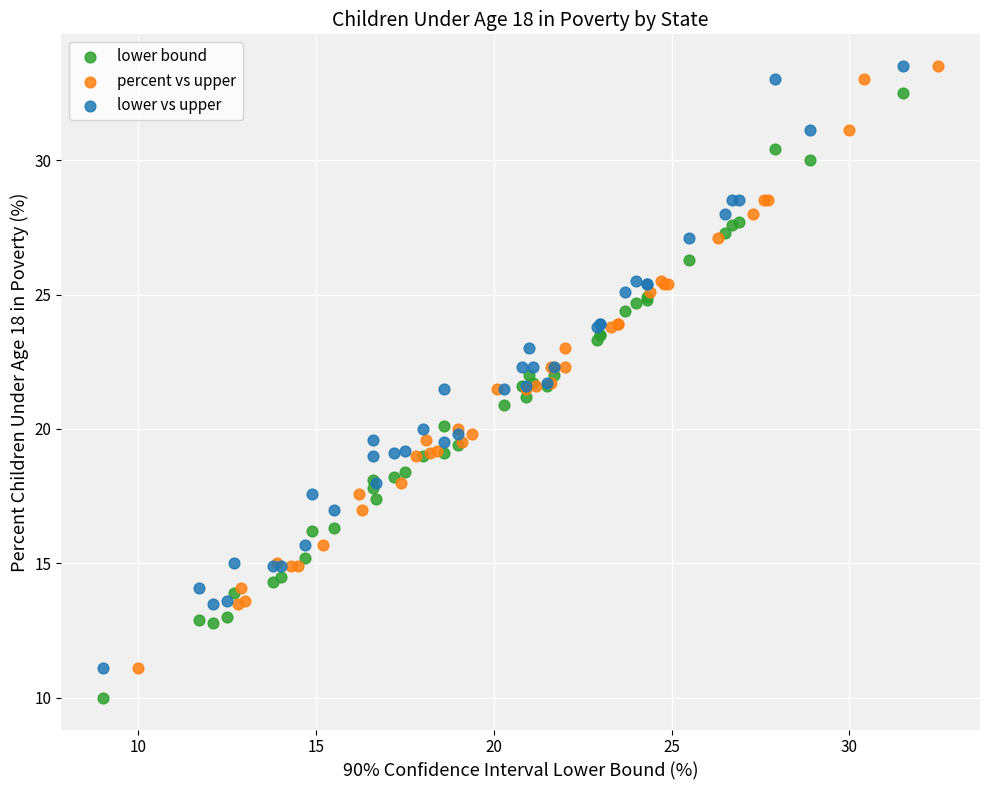

Which series reaches the minimum Y coordinate?

lower bound